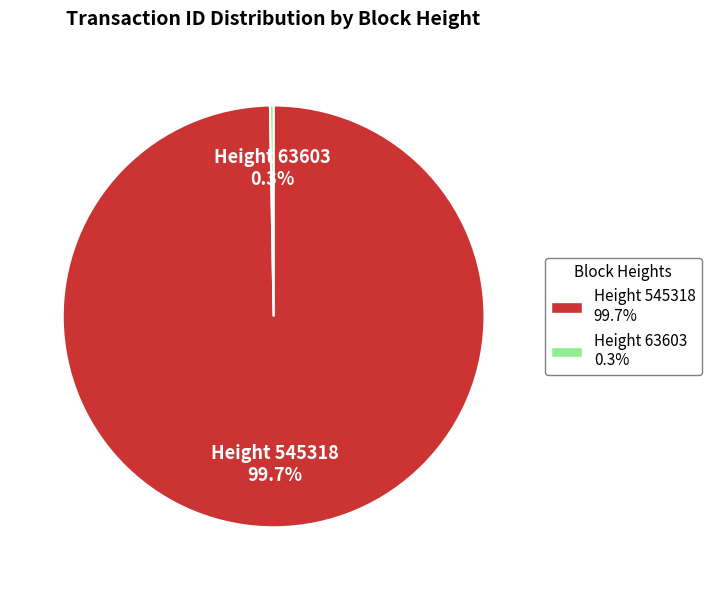

Which category has the biggest portion of the pie?

Height 545318